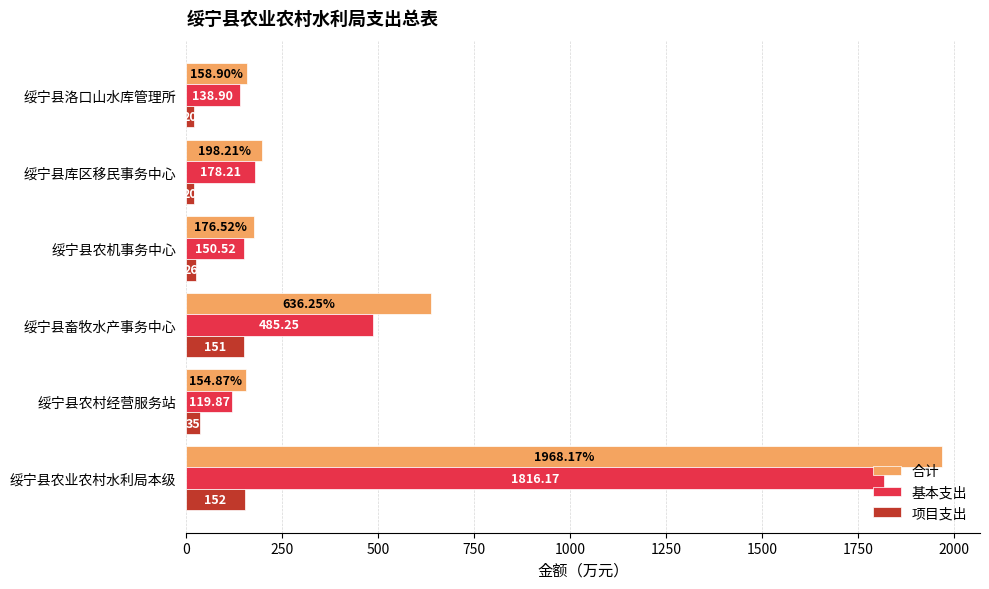

Rank the categories by 合计 value from lowest to highest.

绥宁县农村经营服务站, 绥宁县洛口山水库管理所, 绥宁县农机事务中心, 绥宁县库区移民事务中心, 绥宁县畜牧水产事务中心, 绥宁县农业农村水利局本级